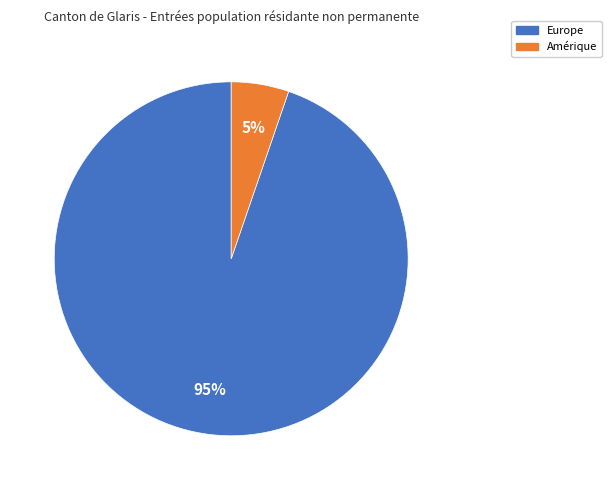

Is there any slice that represents more than half of the pie?

Yes